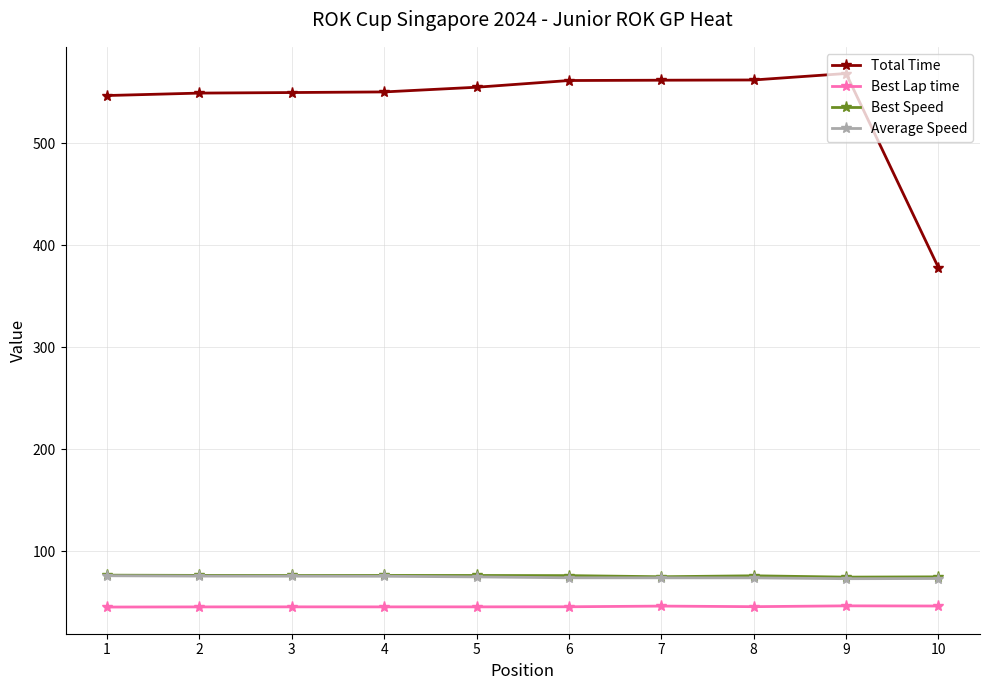

Which series has the widest spread of values?

Total Time